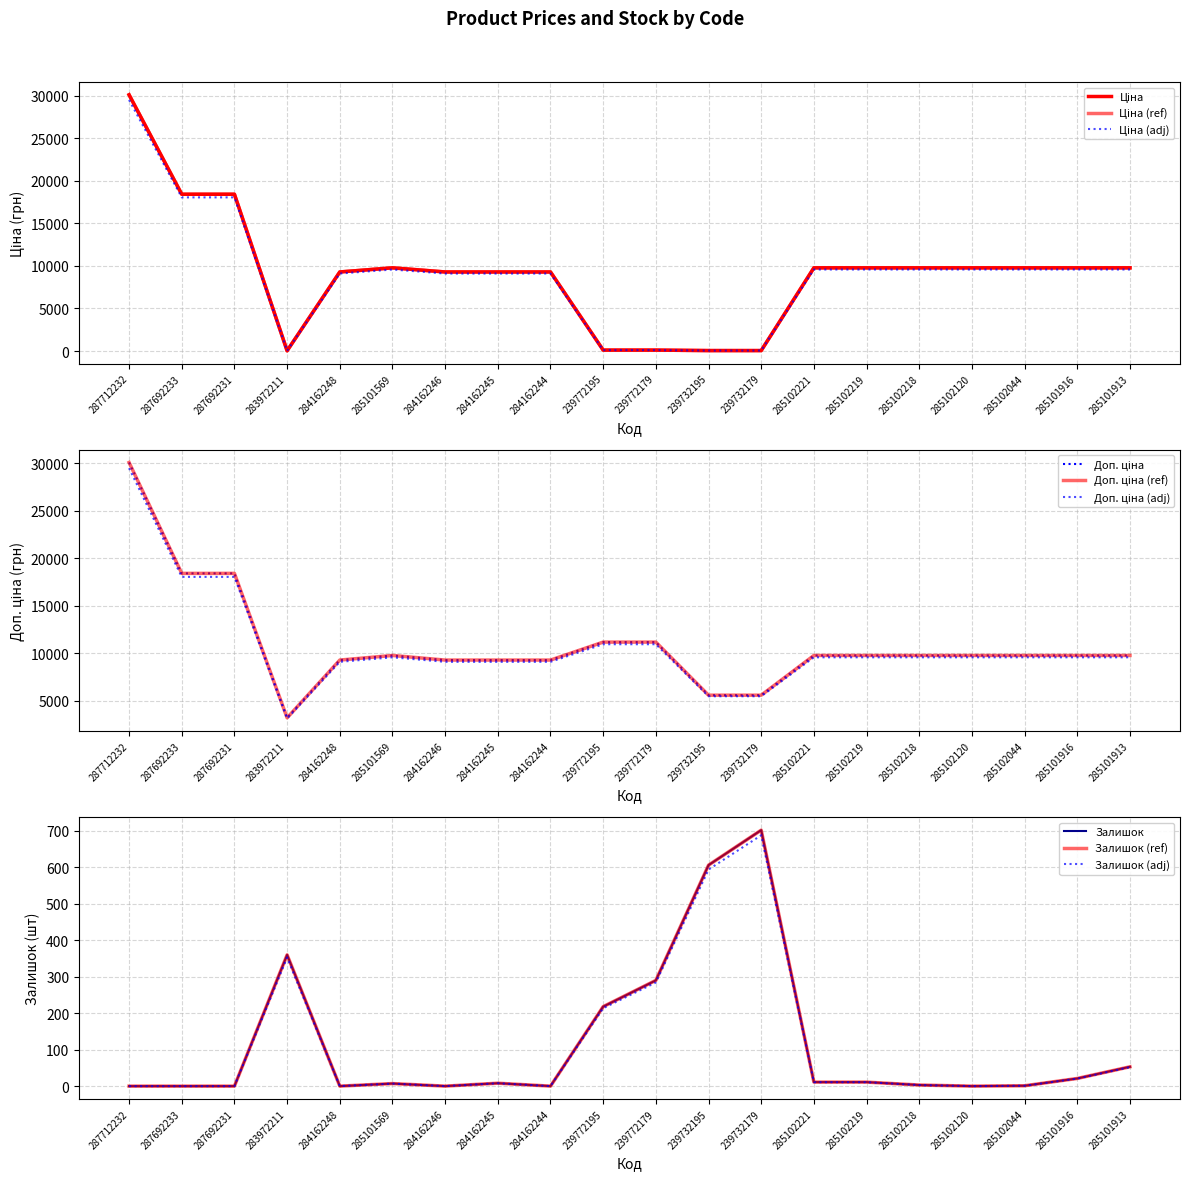

How many lines are shown in the chart?

3